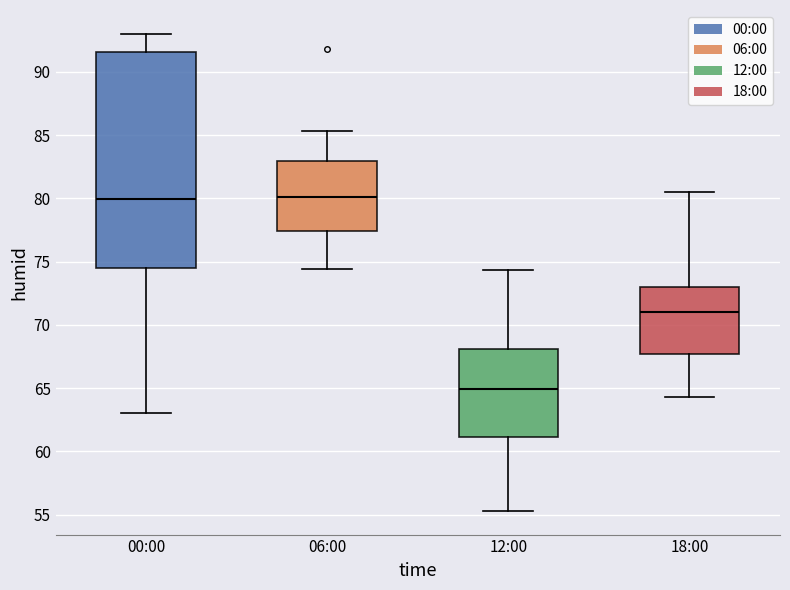

Reading left to right, transcribe this box plot: for each box, give where its median line is, the range the box spans, and where its two whiskers end, as read against the y-axis. The values are not printed on the chart, so give them approximately, as read against the axis.

00:00: median 80.0, box 74.5 to 91.5, whiskers 63.0 to 93.0
06:00: median 80.0, box 77.5 to 83.0, whiskers 74.5 to 85.5
12:00: median 65.0, box 61.0 to 68.0, whiskers 55.5 to 74.5
18:00: median 71.0, box 67.5 to 73.0, whiskers 64.5 to 80.5